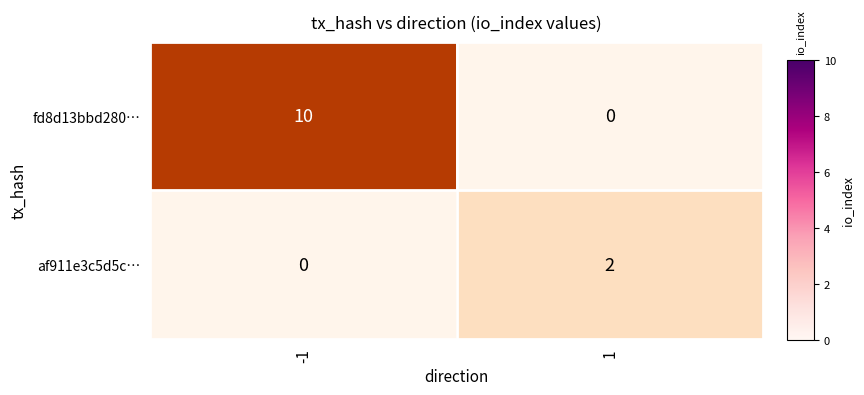

Reading right to left, what are all the values shown in this chart?

fd8d13bbd280…: 1=0	-1=10
af911e3c5d5c…: 1=2	-1=0